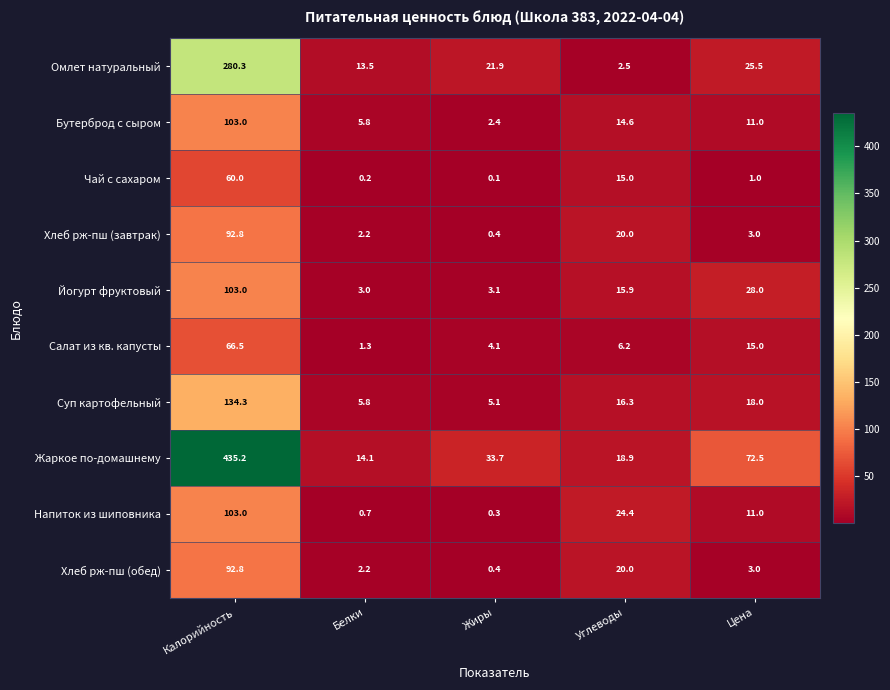

Which category has the highest value in the Жаркое по-домашнему series?

Калорийность